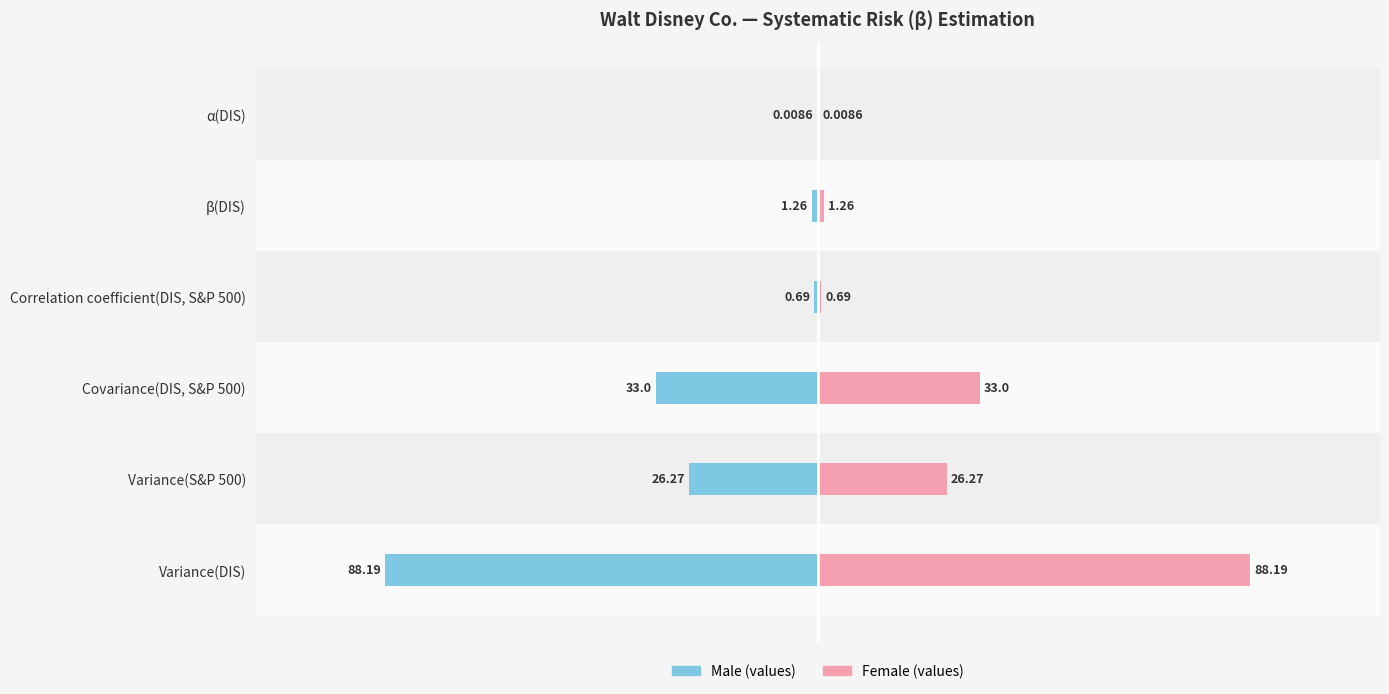

What is the value of the Male bar at the 2nd from the left?

-26.3